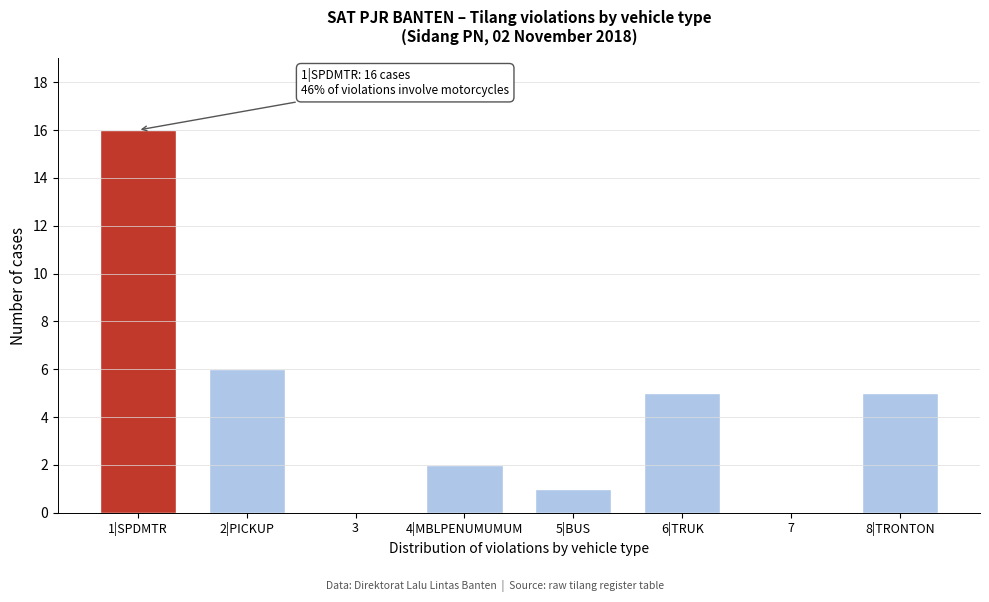

Reading right to left, list all the values displayed in this chart.

8|TRONTON=5	7=0	6|TRUK=5	5|BUS=1	4|MBLPENUMUMUM=2	3=0	2|PICKUP=6	1|SPDMTR=16